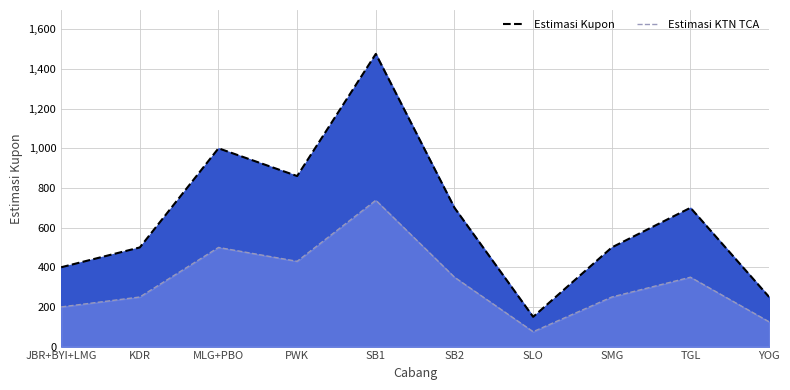

What is the sum of all Estimasi Kupon values?

6536.0